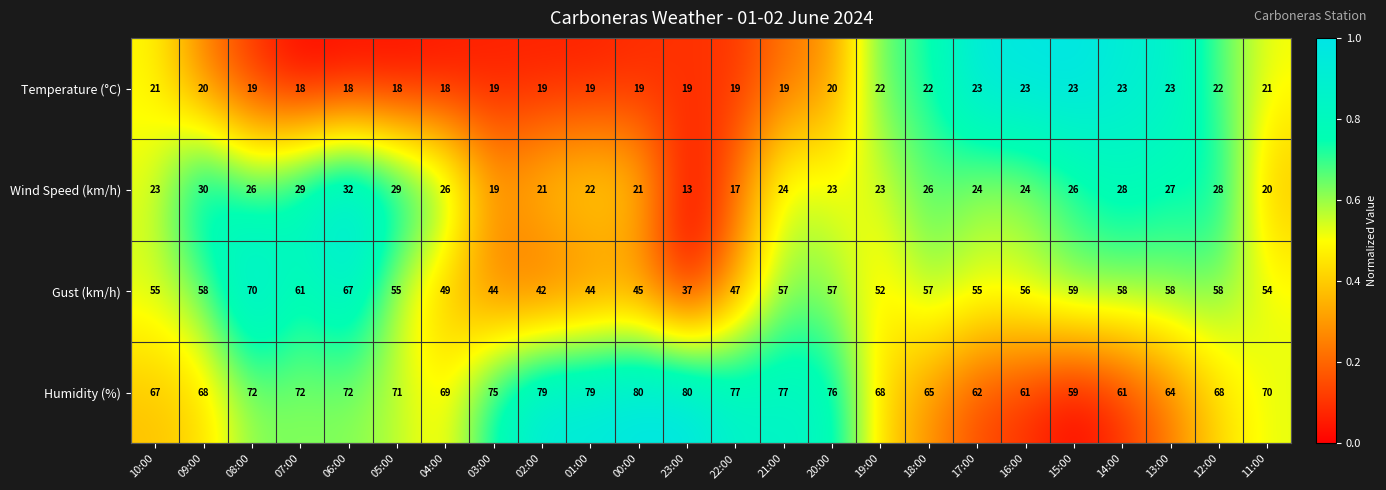

Between 00:00 and 22:00, which series saw the biggest shift?

Wind Speed (km/h)